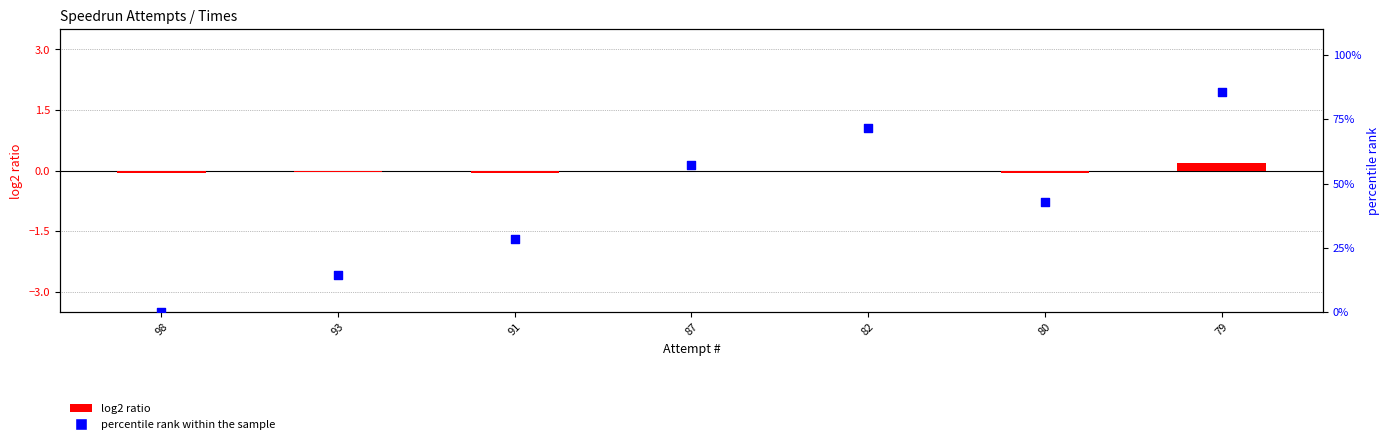

Which series has the largest total across all categories?

percentile rank within the sample